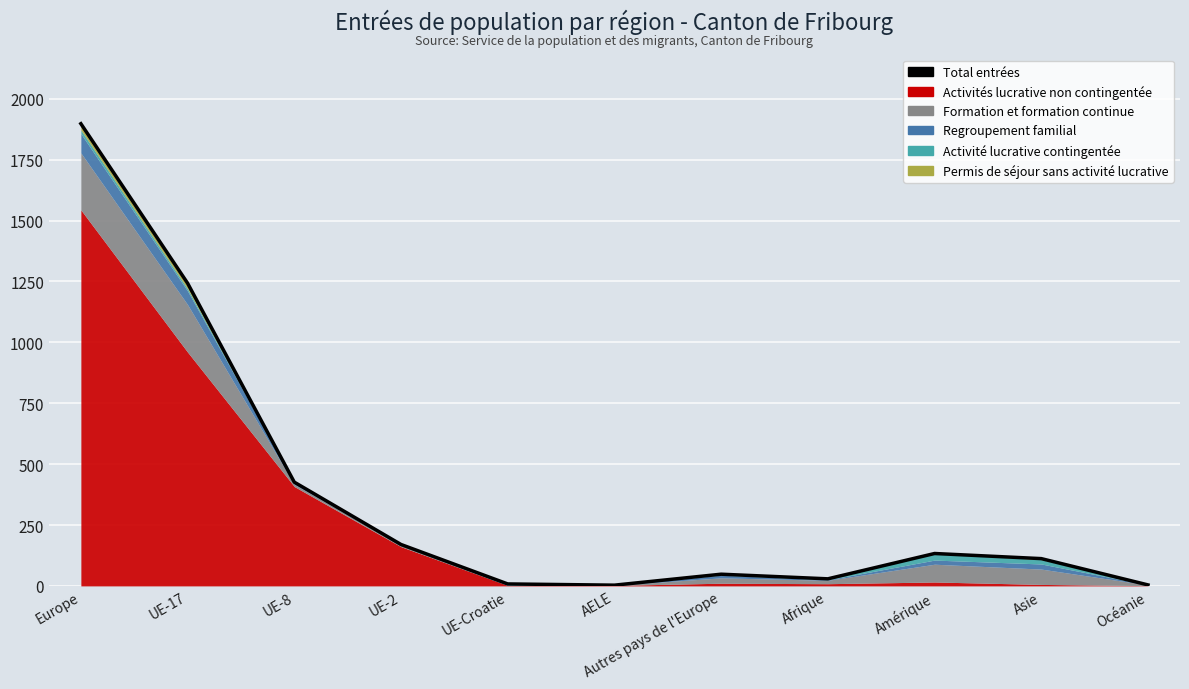

Approximately how many times larger is the value at Amérique compared to Asie?

1.2